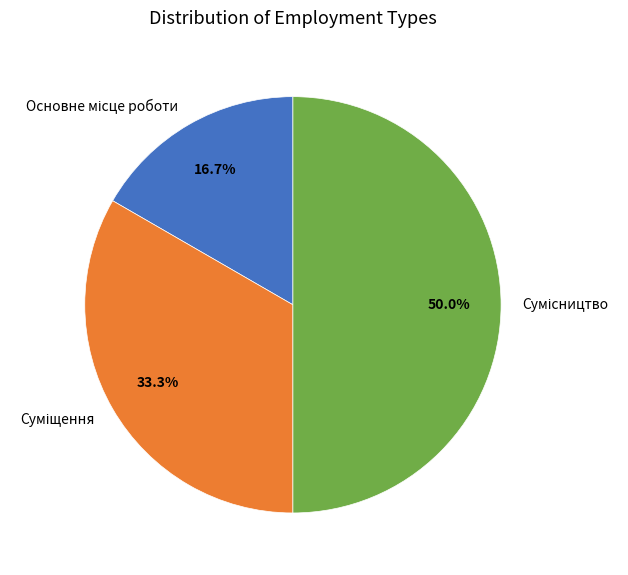

How many slices are in this pie chart?

3